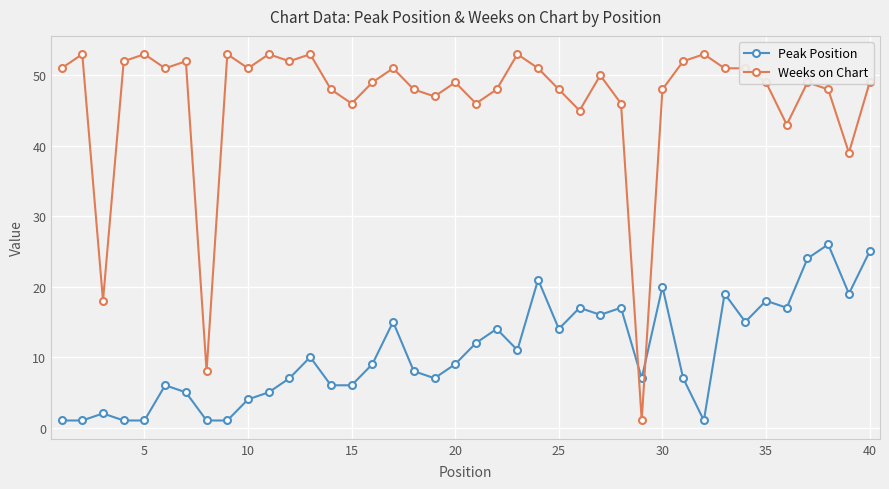

Rank the series by their average value, from highest to lowest.

Weeks on Chart, Peak Position